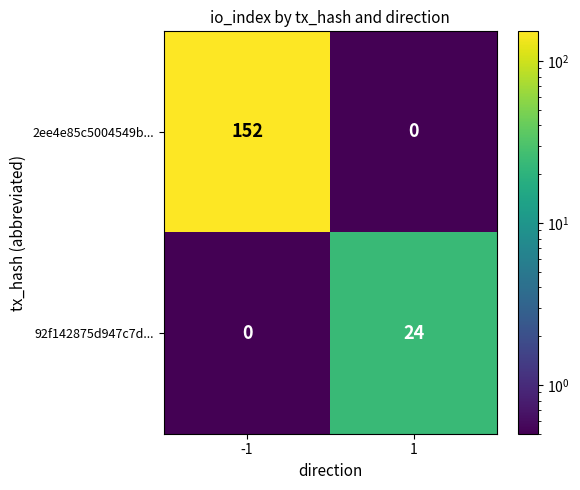

List the series in order of their overall mean, highest first.

2ee4e85c5004549b..., 92f142875d947c7d...